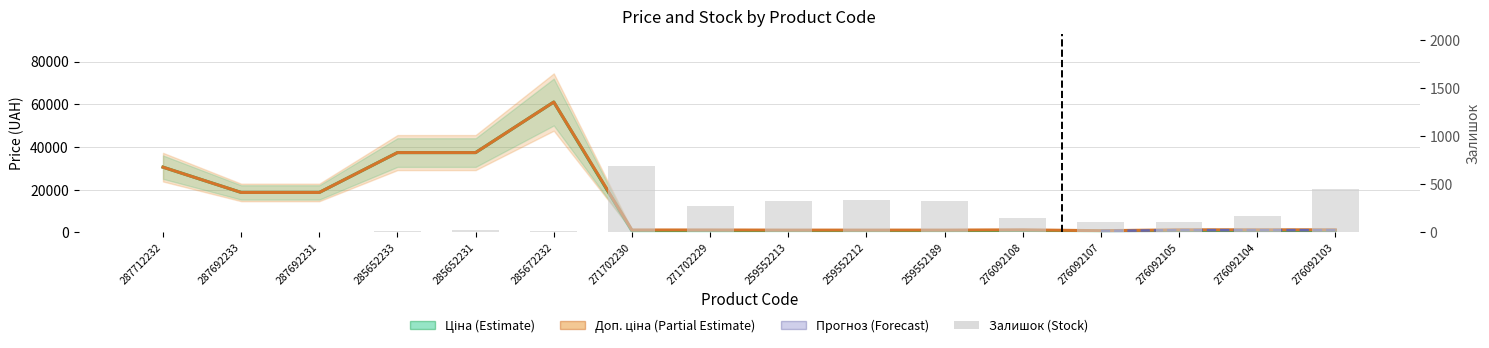

The value of Доп. ціна at 276092105 is 1142.1. True or false?

True